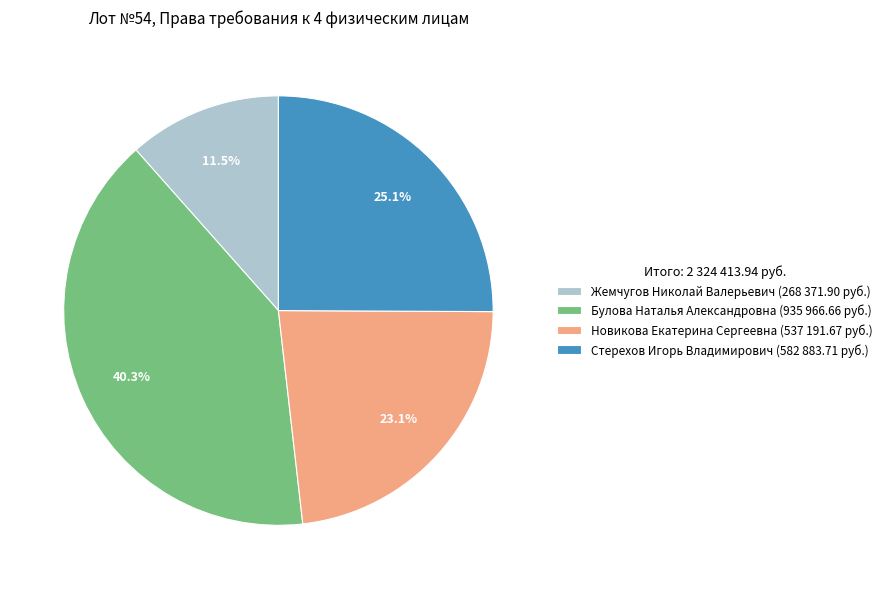

The Жемчугов Николай Валерьевич slice represents 25% of the pie. True or false?

False